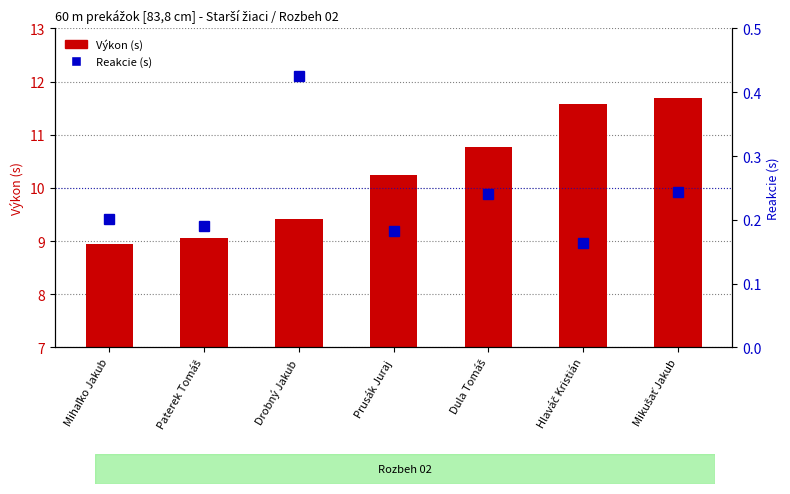

What are all the series names shown in the legend?

Výkon (s), Reakcie (s)